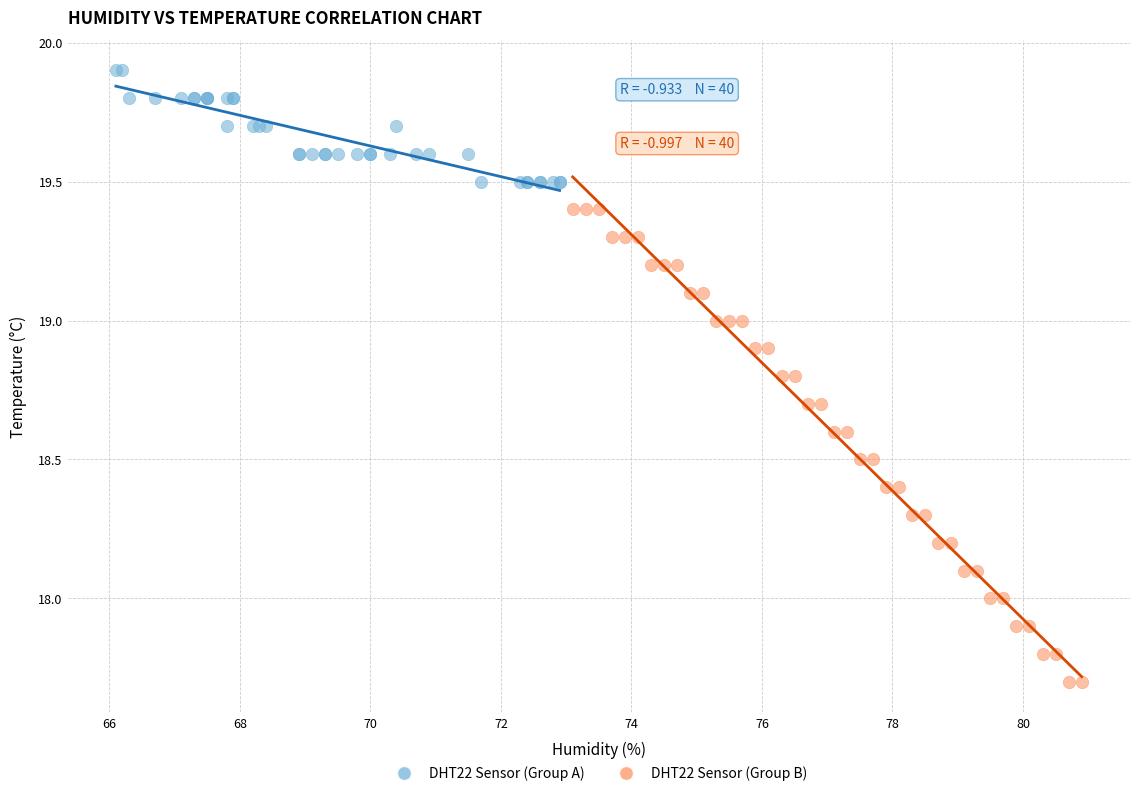

Which series reaches the minimum Y coordinate?

DHT22 Sensor (Group B)